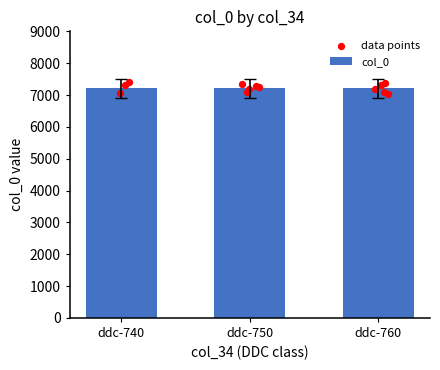

Is the value of data points at ddc-760 greater than the value of col_0 at ddc-760?

Yes